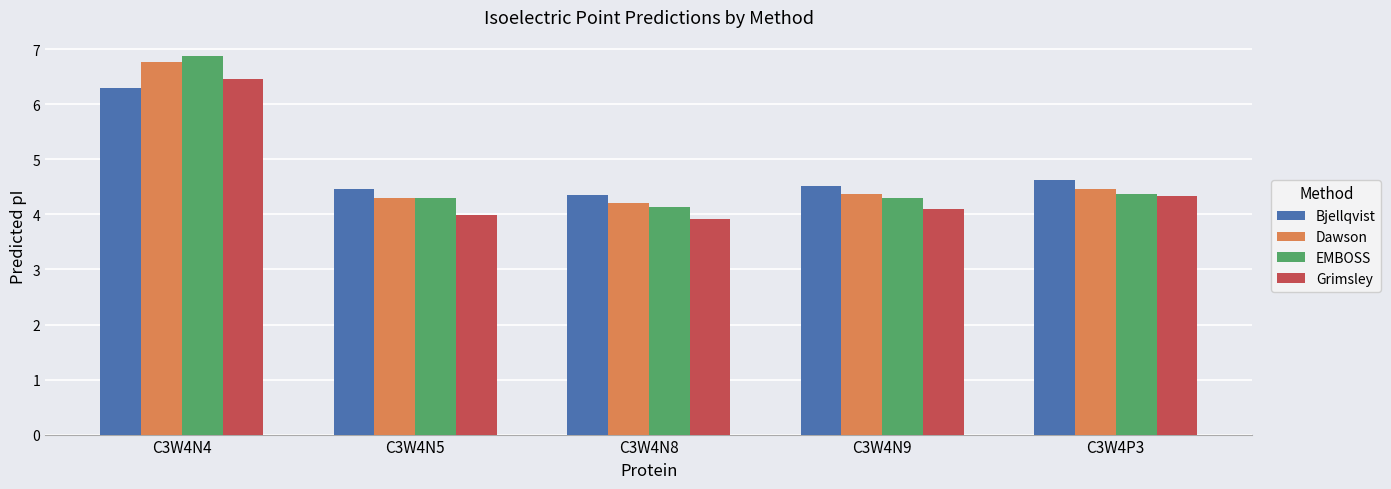

What are all the series names shown in the legend?

Bjellqvist, Dawson, EMBOSS, Grimsley